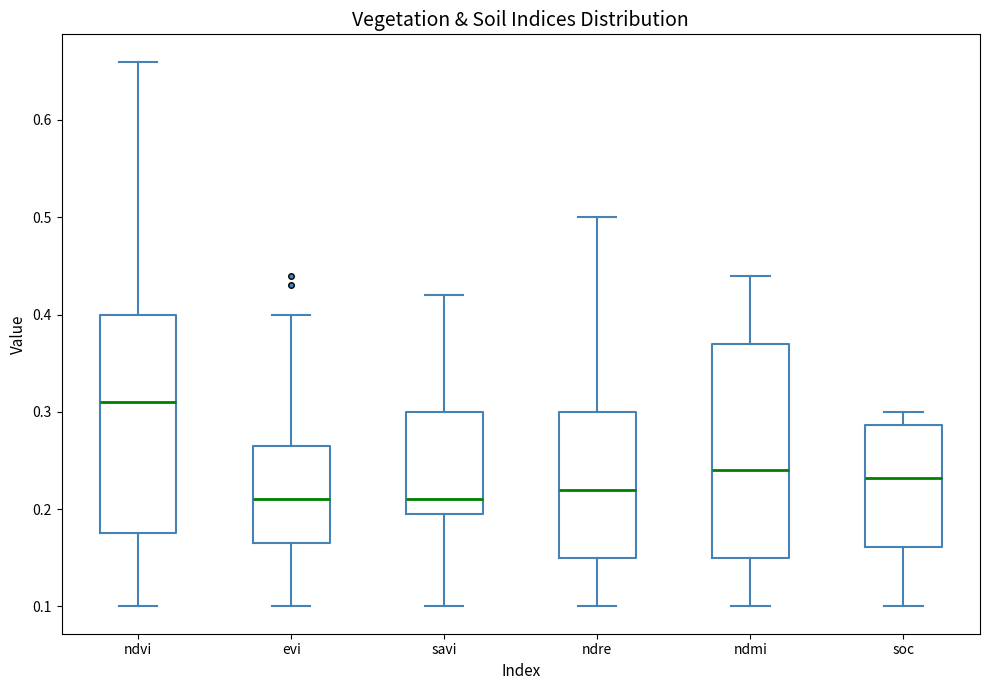

Reading left to right, read every box against the y-axis: the position of its median line, the range the box covers, and the ends of its whiskers. The values are not printed on the chart, so give them approximately, as read against the axis.

ndvi: median 0.31, box 0.18 to 0.40, whiskers 0.10 to 0.66
evi: median 0.21, box 0.17 to 0.27, whiskers 0.10 to 0.40
savi: median 0.21, box 0.20 to 0.30, whiskers 0.10 to 0.42
ndre: median 0.22, box 0.15 to 0.30, whiskers 0.10 to 0.50
ndmi: median 0.24, box 0.15 to 0.37, whiskers 0.10 to 0.44
soc: median 0.23, box 0.16 to 0.29, whiskers 0.10 to 0.30